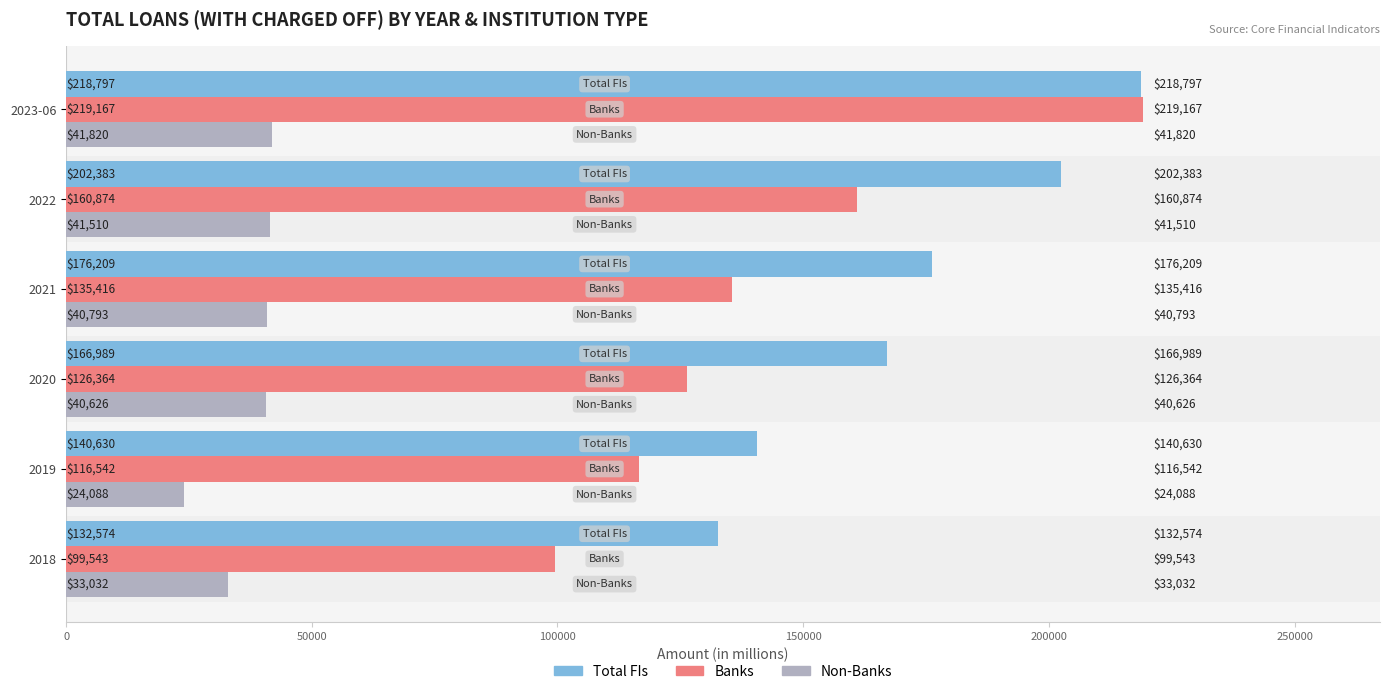

What are all the series names shown in the legend?

Total FIs, Banks, Non-Banks